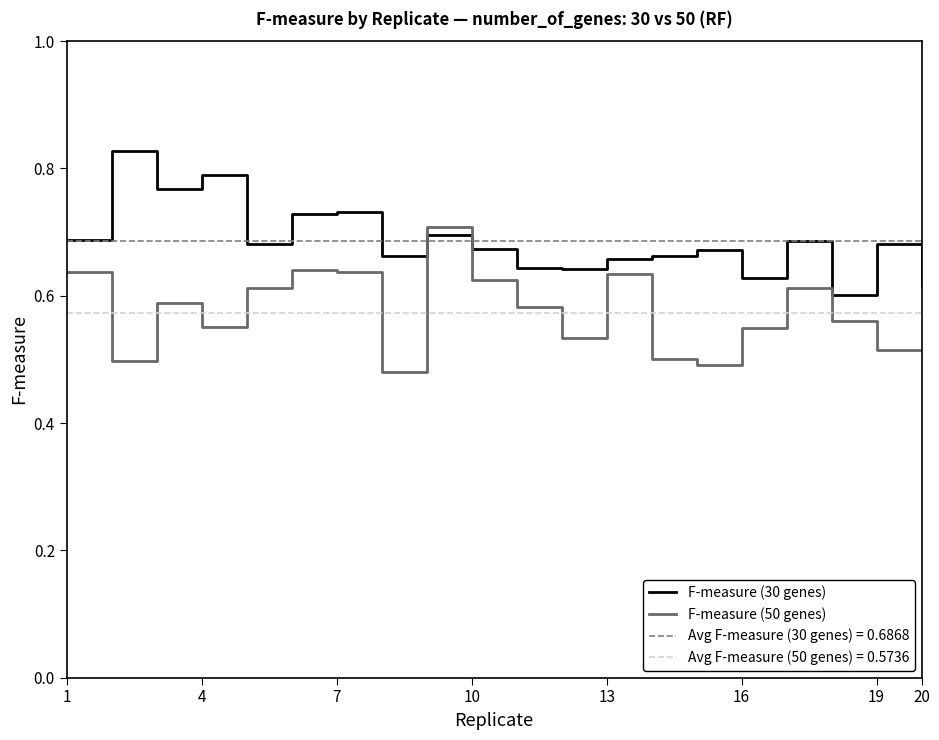

What is the value of the F-measure (50 genes) point at the 18th from the left?

0.6